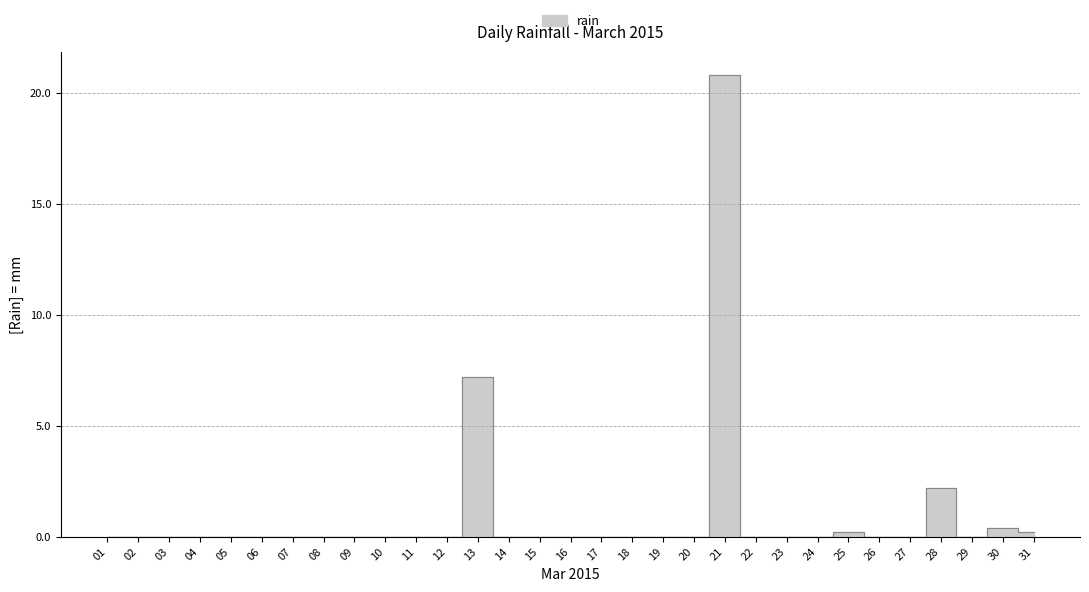

Count the number of data series in this chart.

1